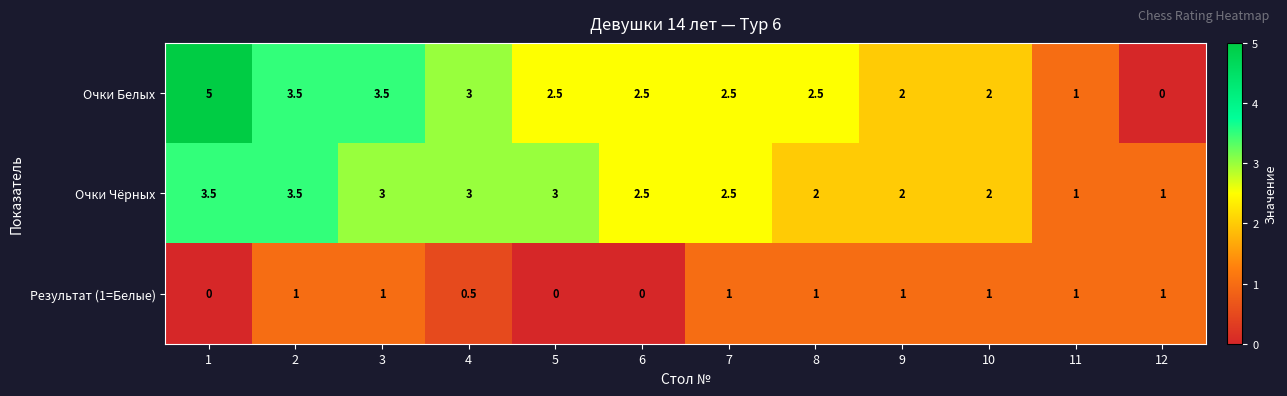

True or false: Результат (1=Белые) has a value of 1.8 at 10.

False